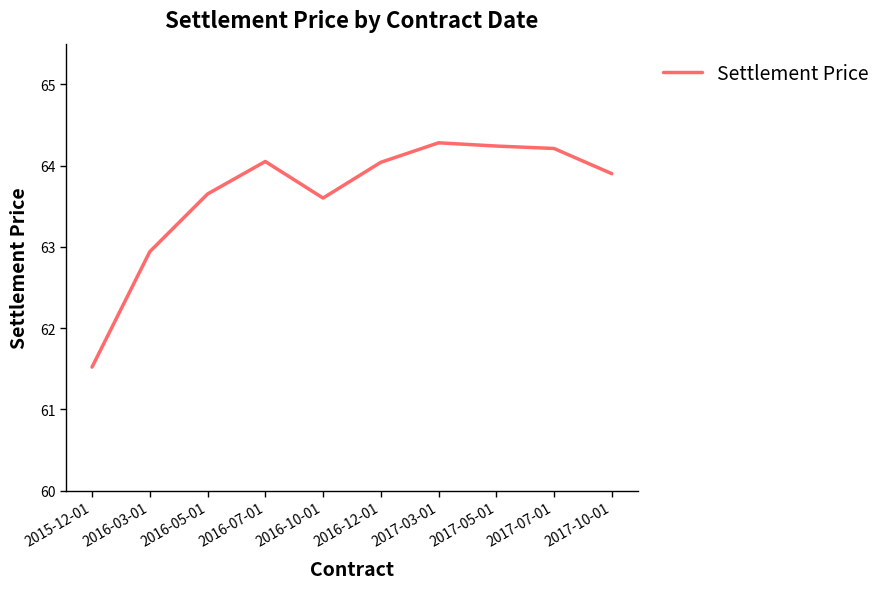

What is the change in value from 2016-12-01 to 2017-05-01?

+0.2